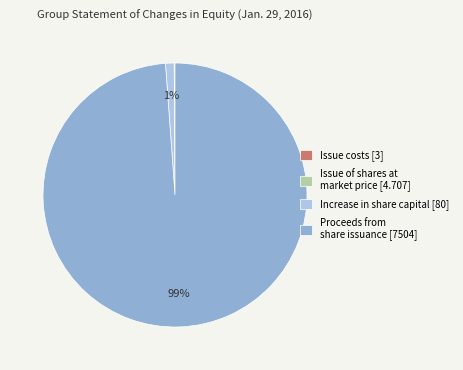

Is it true that Proceeds from share issuance [7504] is 99% of the pie?

True